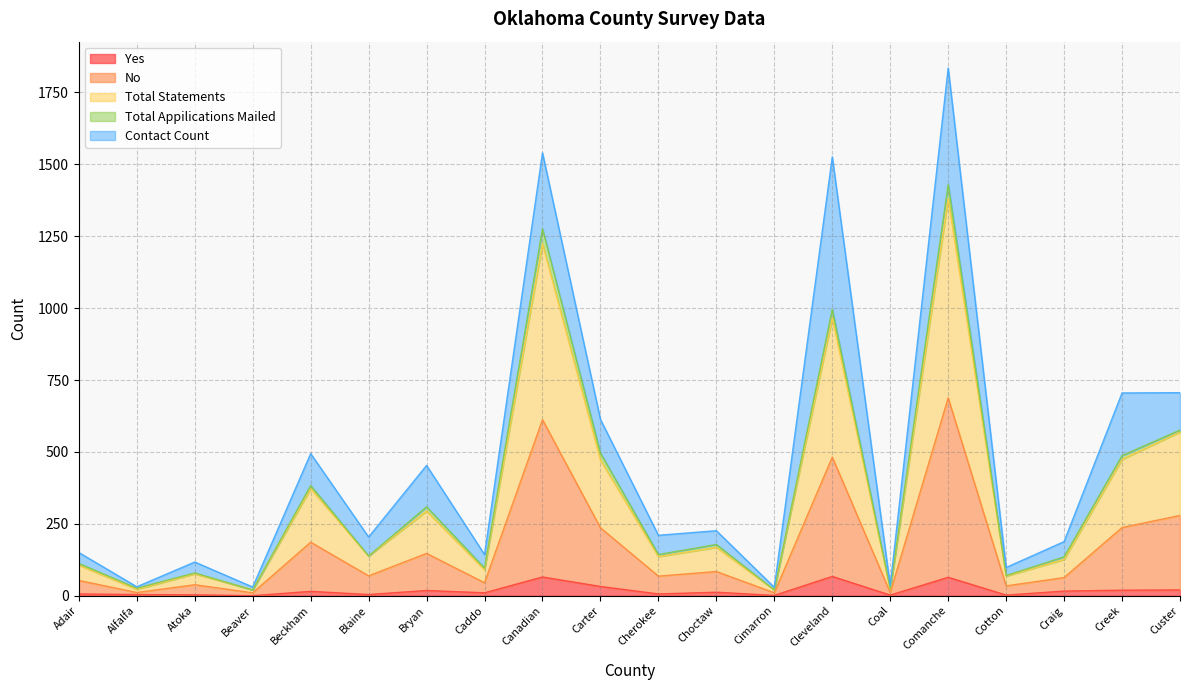

What is the label of the 4th point from the left?

Beaver